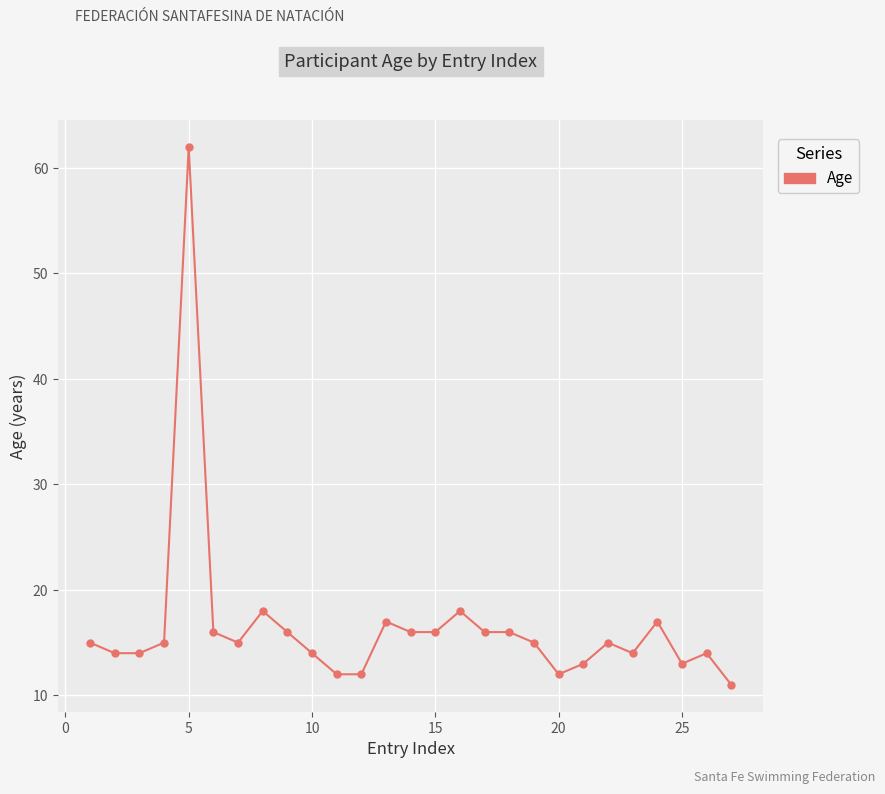

Is this an area chart (filled region under the line)?

No